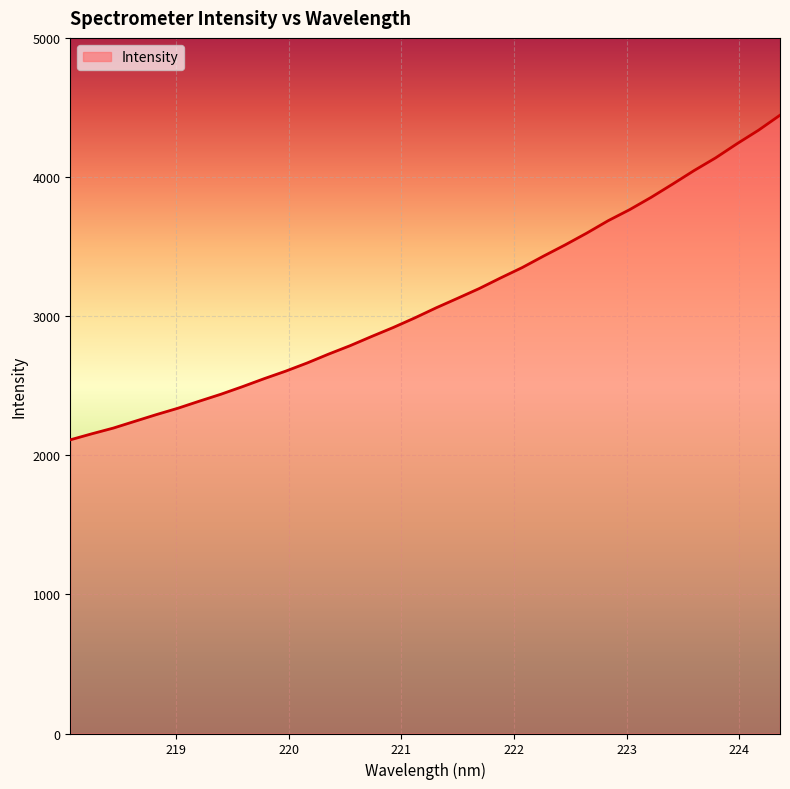

What is the sum of all values?

105754.6